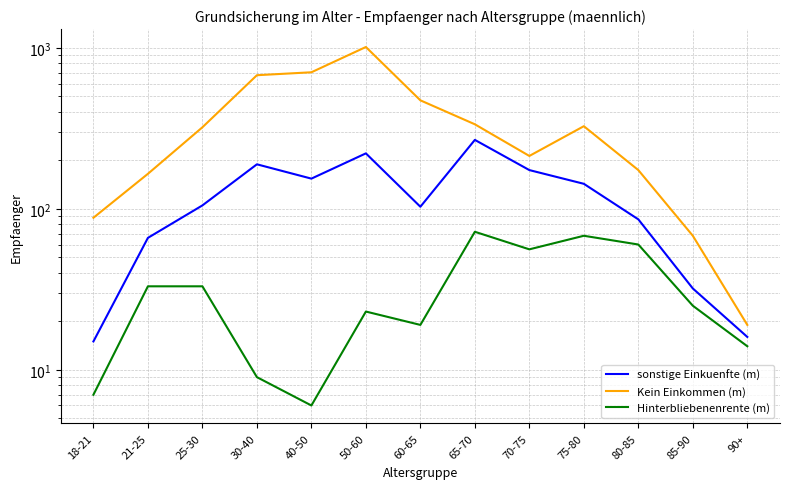

True or false: Kein Einkommen (m) and sonstige Einkuenfte (m) intersect in this chart.

False